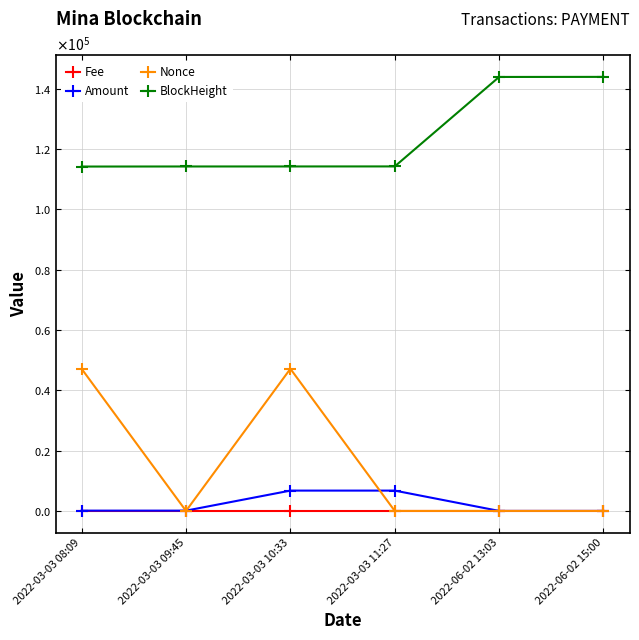

What is the label of the 1st point from the left?

2022-03-03 08:09